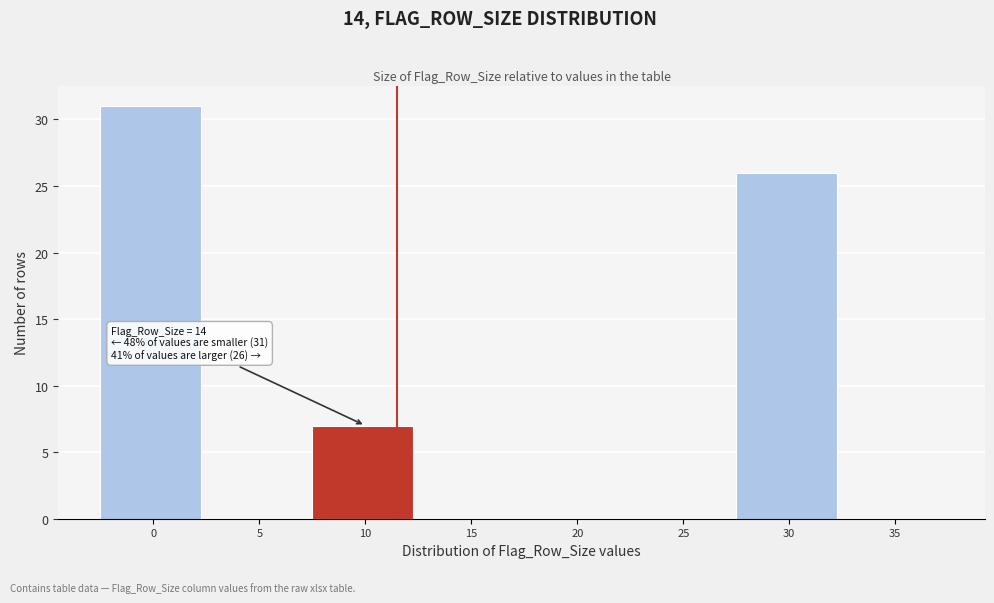

Reading right to left, what are all the values shown in this chart?

35=0	30=26	25=0	20=0	15=0	10=7	5=0	0=31